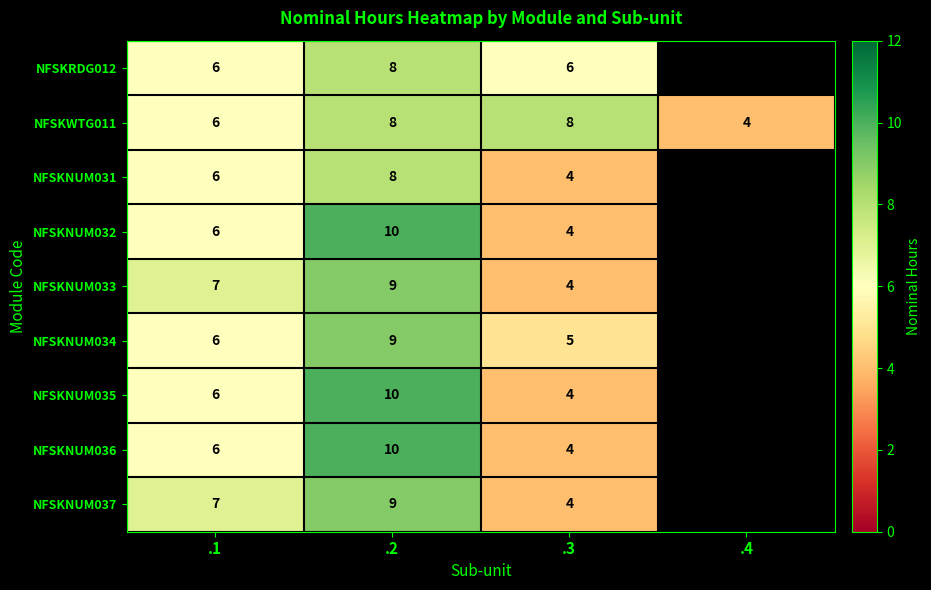

What is the difference between the NFSKNUM033 values at .3 and .2?

5